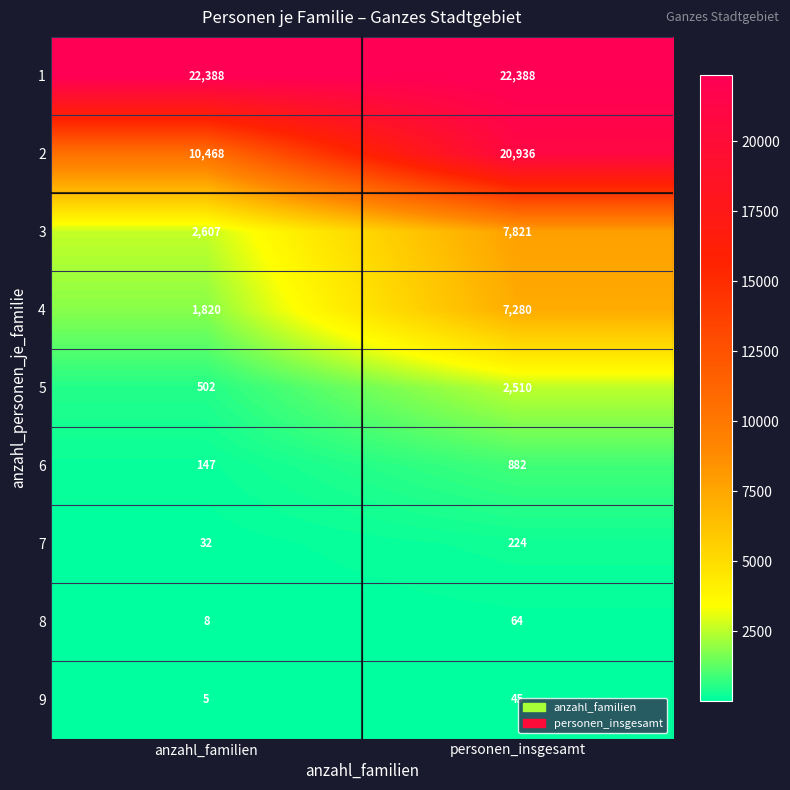

What is the sum of all 4 values?

9100